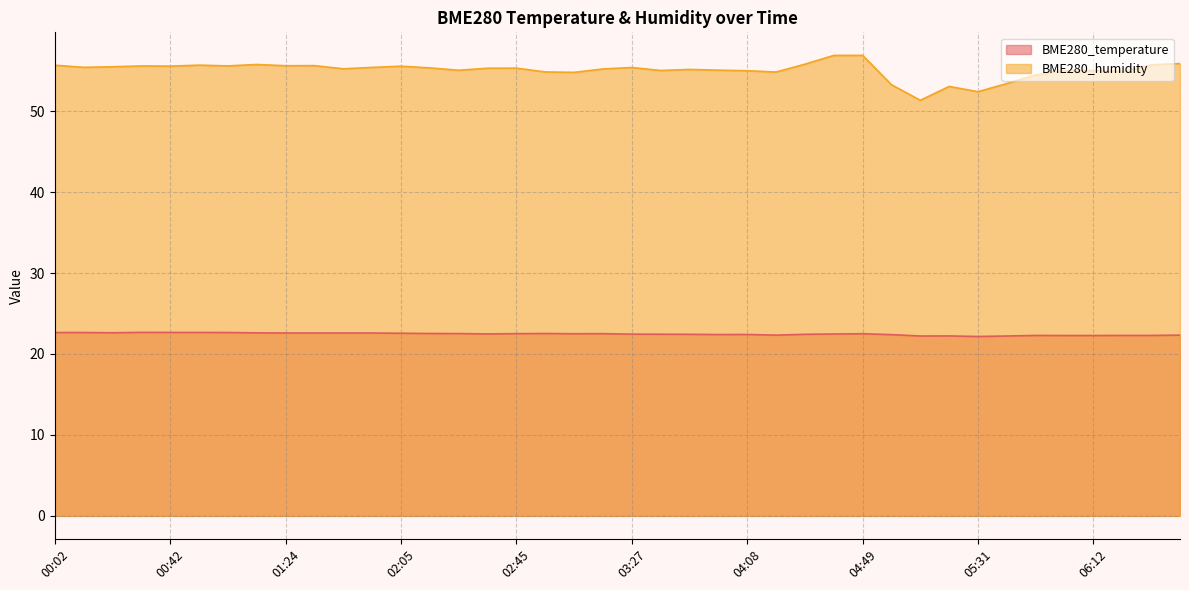

True or false: BME280_humidity and BME280_temperature cross at least once.

False